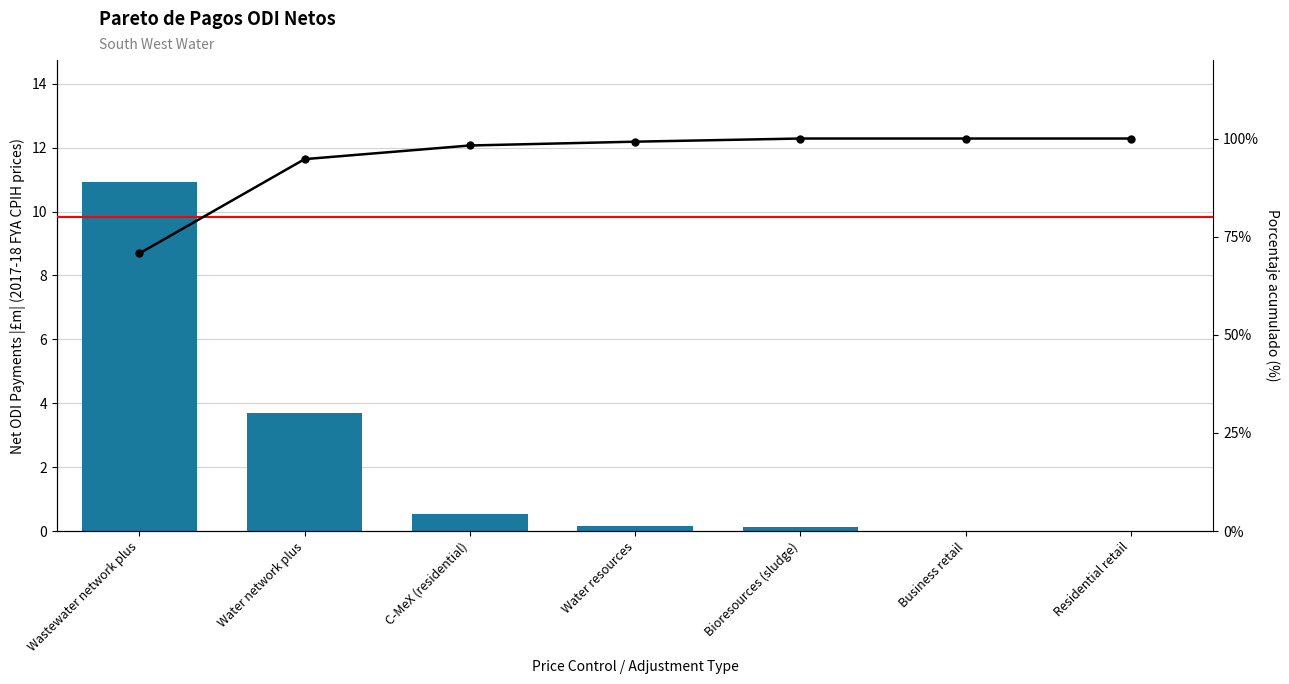

At which label is Net ODI payments (£m) closest to 5?

Water network plus